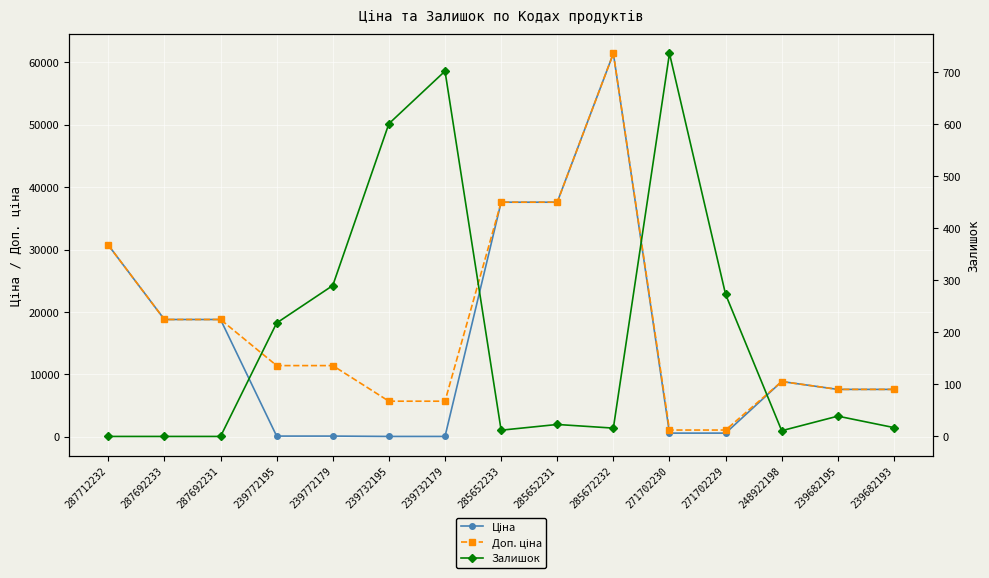

How many lines are shown in the chart?

3